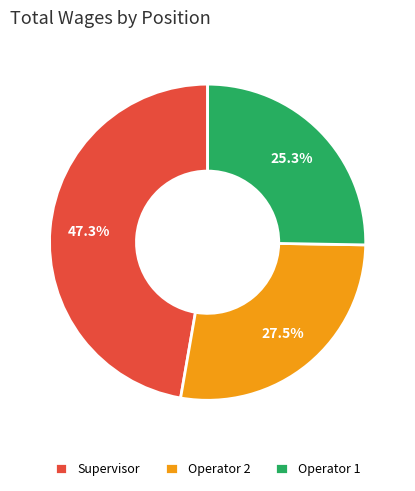

Does Operator 2 represent more than half of the total?

No